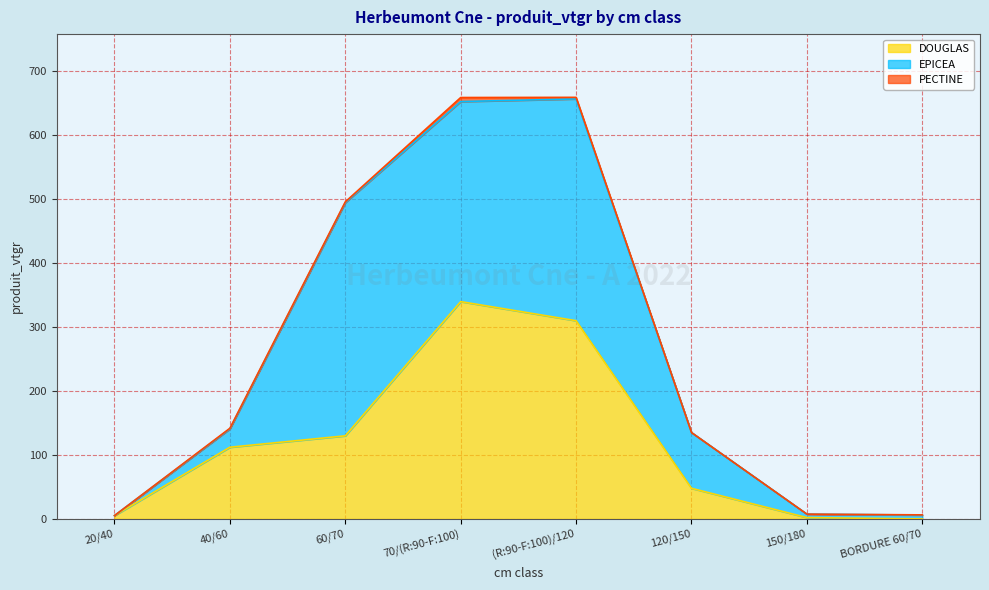

What are all the series names shown in the legend?

DOUGLAS, EPICEA, PECTINE